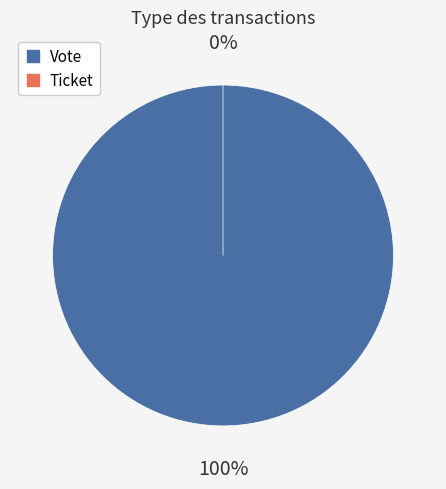

Is there a majority slice in this chart?

Yes